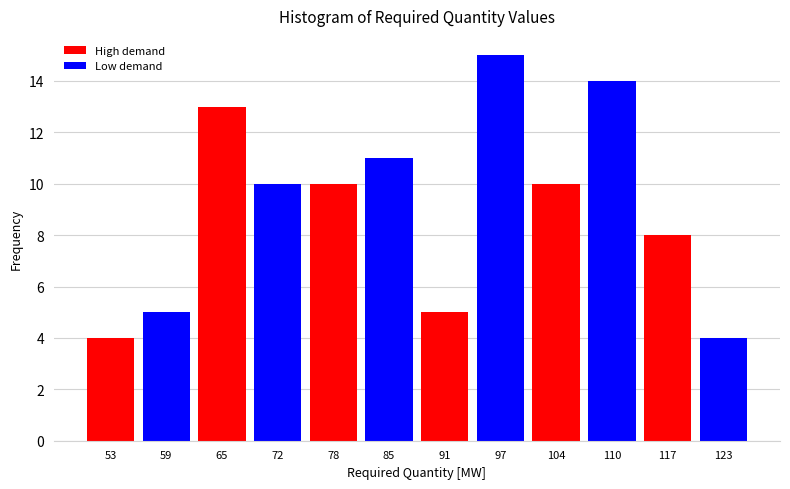

Reading left to right, list all the values displayed in this chart.

4	5	13	10	10	11	5	15	10	14	8	4